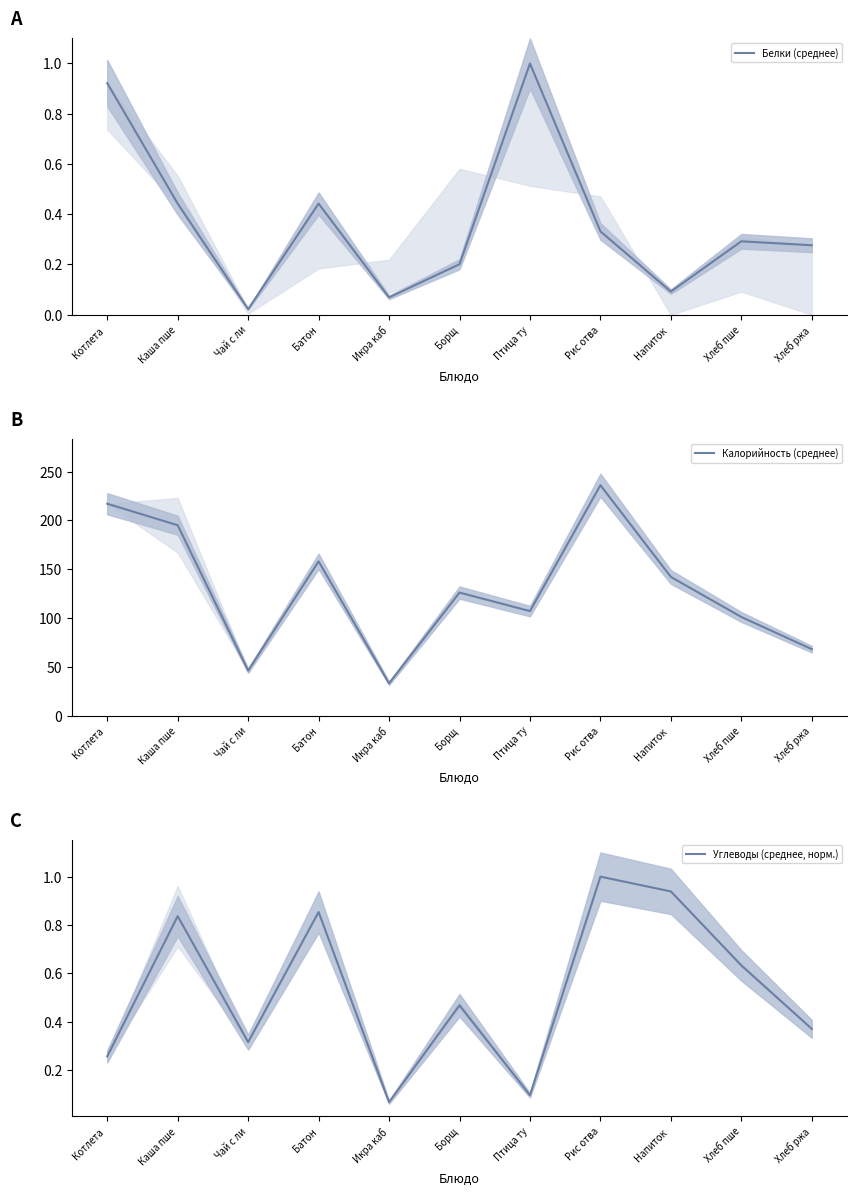

The value of Углеводы (среднее, норм.) at Батон is 1.3. True or false?

False